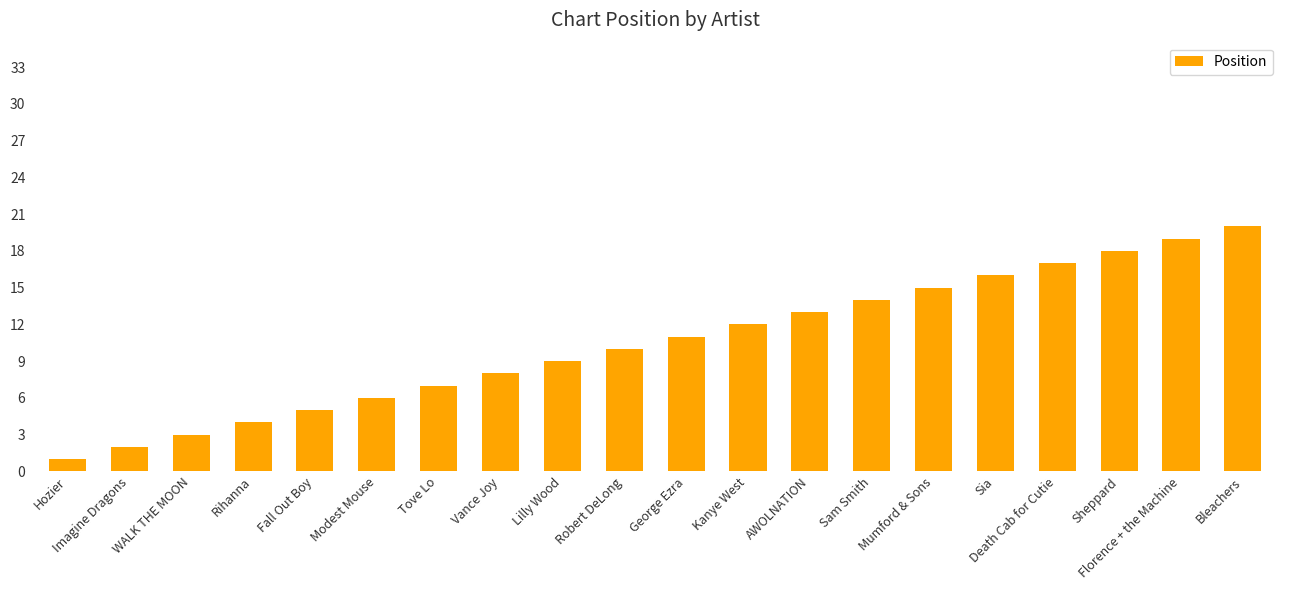

What position from the left is Hozier?

1